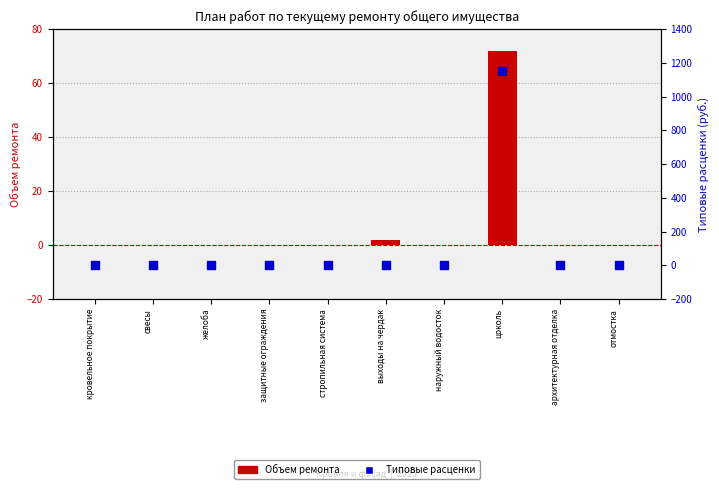

At which category is the sum across all series the highest?

цоколь